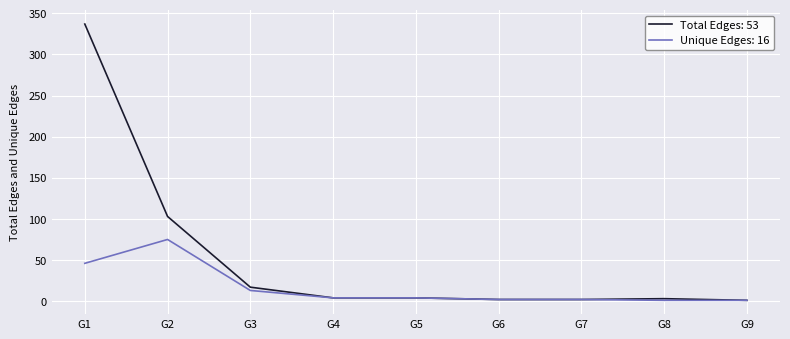

What are all the series names shown in the legend?

Total Edges: 53, Unique Edges: 16